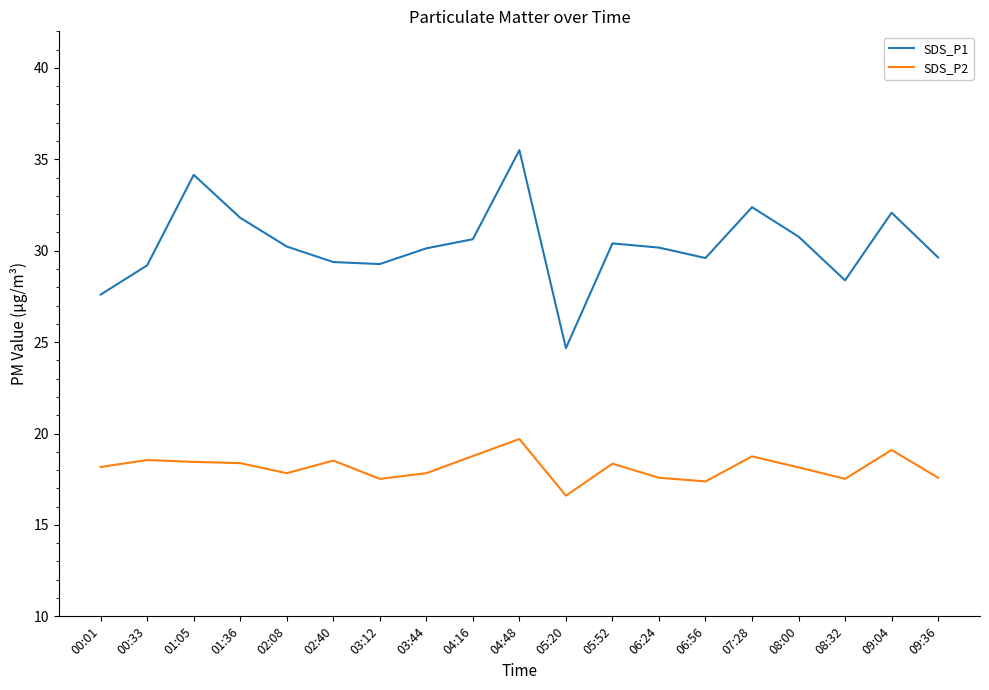

At which label does SDS_P2 reach its minimum?

05:20